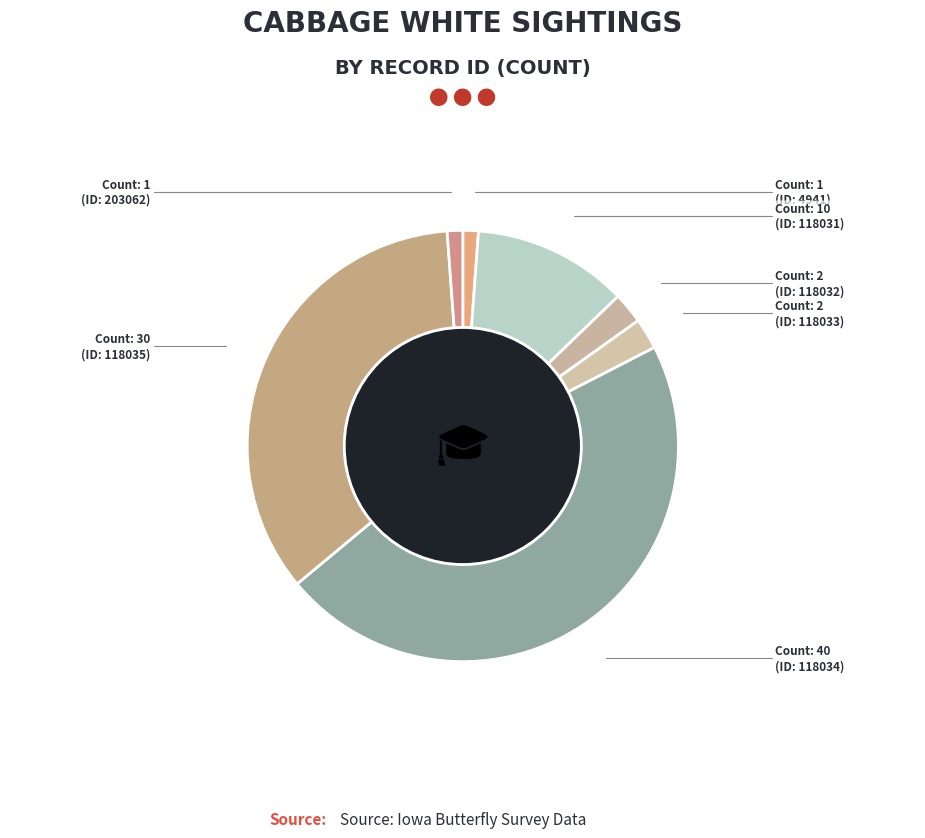

Which category has the biggest portion of the pie?

118034